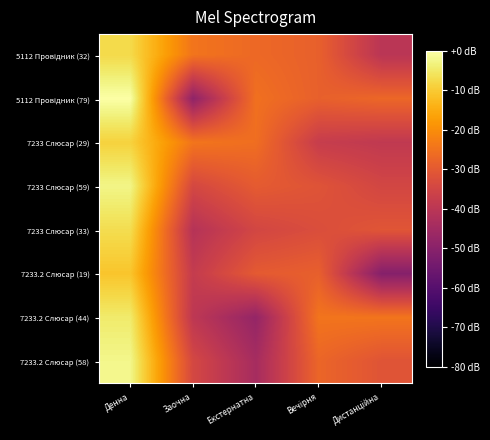

At which category is the sum across all series the highest?

Денна